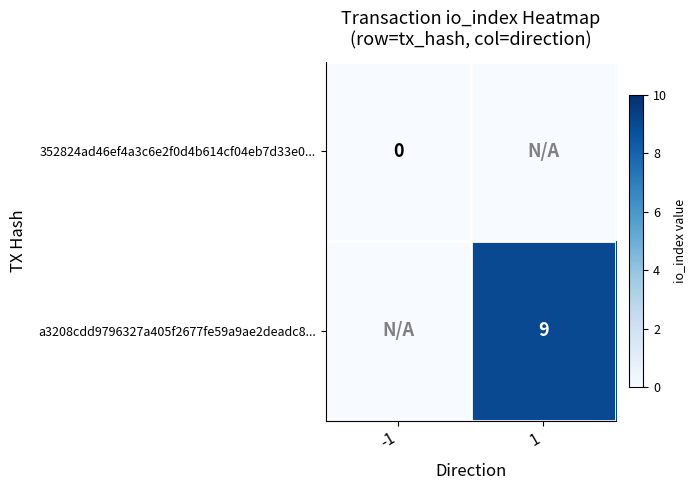

Is it true that a3208cdd9796327a405f2677fe59a9ae2deadc8... equals 9 at 1?

True